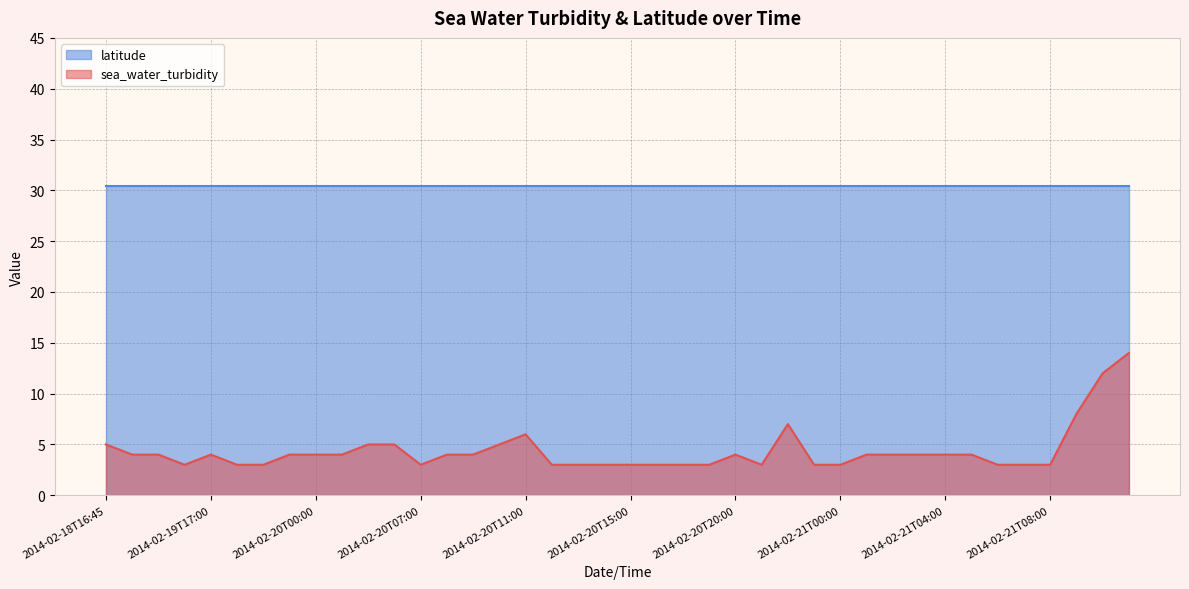

List the labels in order of value, largest first.

2014-02-21T11:00, 2014-02-21T10:00, 2014-02-21T09:00, 2014-02-20T22:00, 2014-02-20T11:00, 2014-02-18T16:45, 2014-02-20T05:00, 2014-02-20T06:00, 2014-02-20T10:00, 2014-02-19T13:45, 2014-02-19T15:00, 2014-02-19T17:00, 2014-02-19T23:00, 2014-02-20T00:00, 2014-02-20T03:00, 2014-02-20T08:00, 2014-02-20T09:00, 2014-02-20T20:00, 2014-02-21T01:00, 2014-02-21T02:00, 2014-02-21T03:00, 2014-02-21T04:00, 2014-02-21T05:00, 2014-02-19T16:00, 2014-02-19T18:00, 2014-02-19T22:00, 2014-02-20T07:00, 2014-02-20T12:00, 2014-02-20T13:00, 2014-02-20T14:00, 2014-02-20T15:00, 2014-02-20T17:00, 2014-02-20T18:00, 2014-02-20T19:00, 2014-02-20T21:00, 2014-02-20T23:00, 2014-02-21T00:00, 2014-02-21T06:00, 2014-02-21T07:00, 2014-02-21T08:00